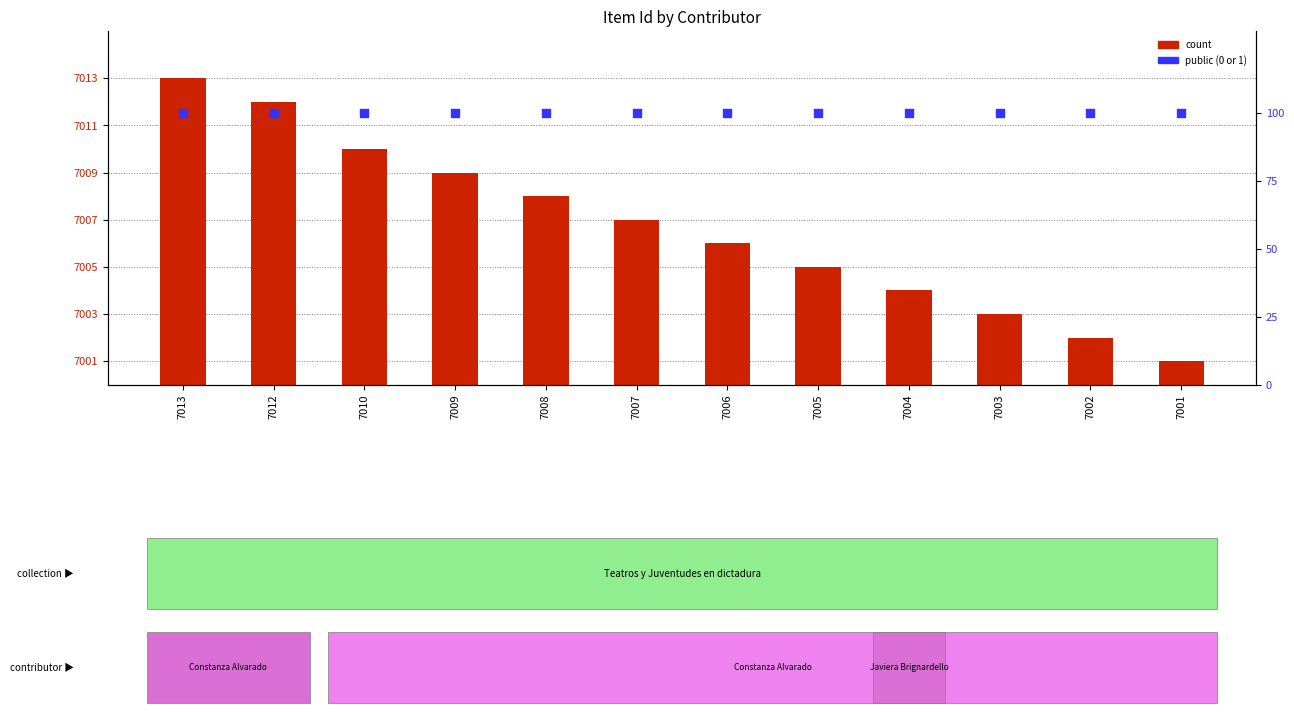

Is the value of public (0 or 1) at 7002 greater than the value of count at 7001?

Yes